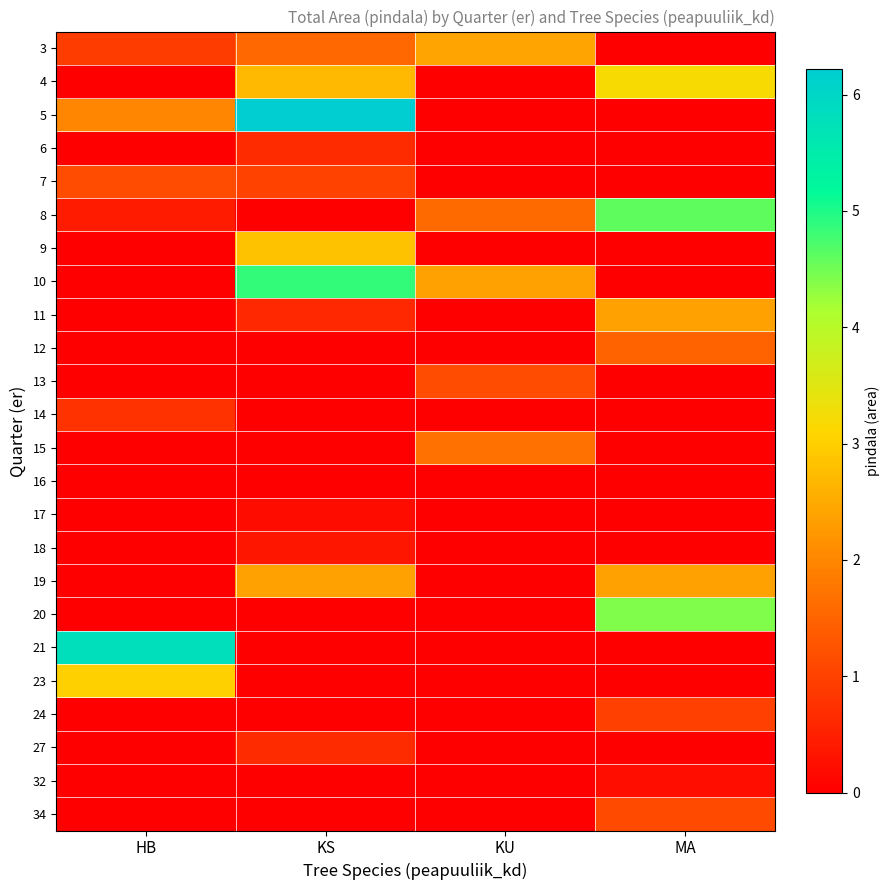

Which has a higher value, KU or MA?

KU